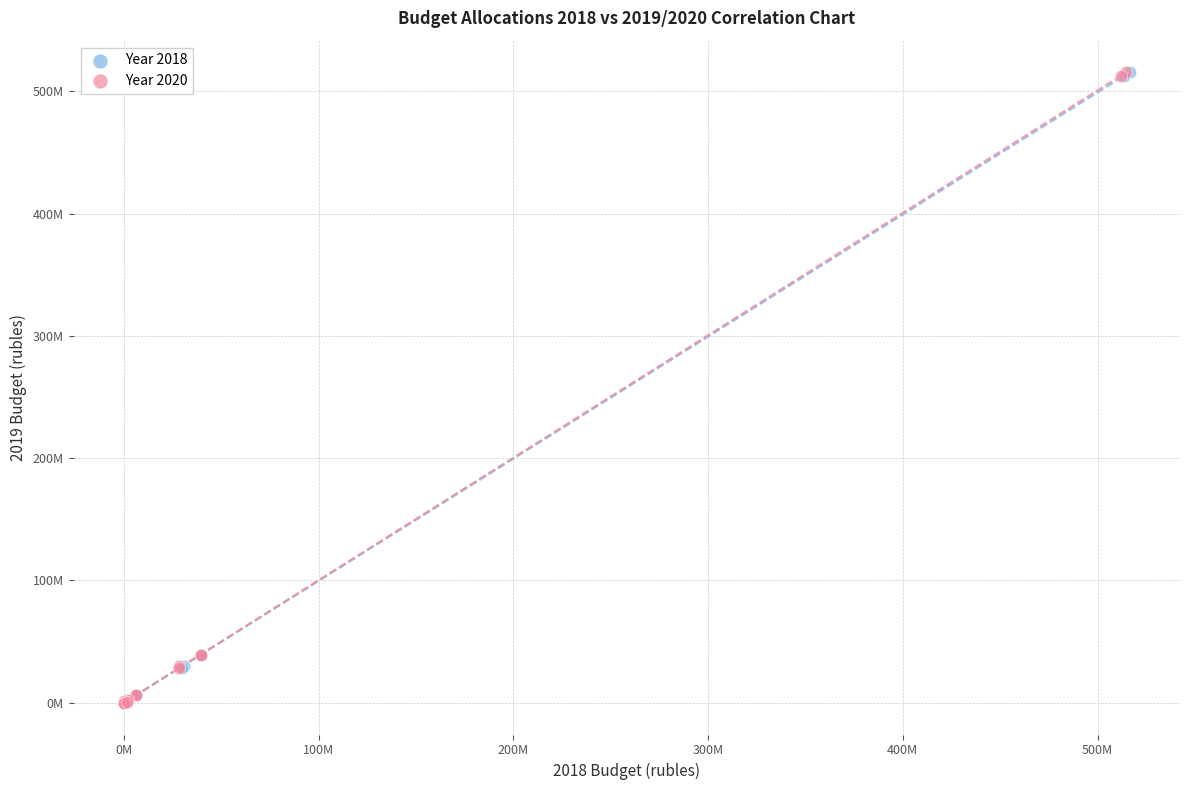

What are all the series names shown in the legend?

Year 2018, Year 2020